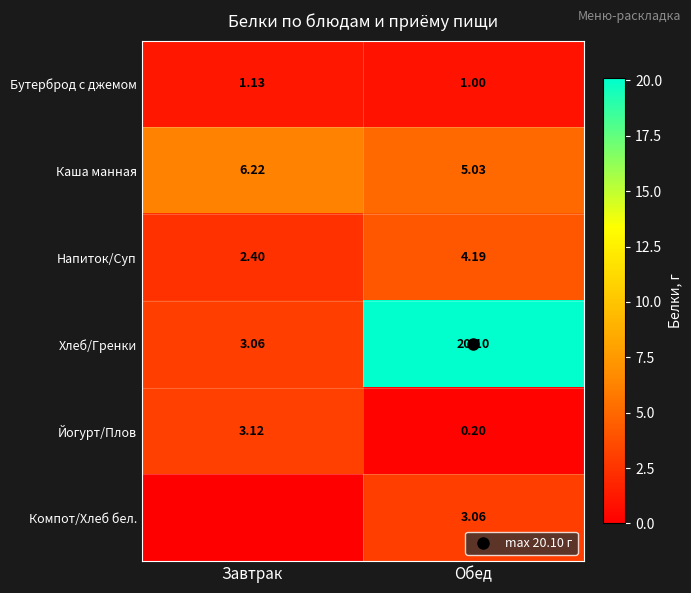

The Бутерброд с джемом series shows 1.6 at Обед. True or false?

False